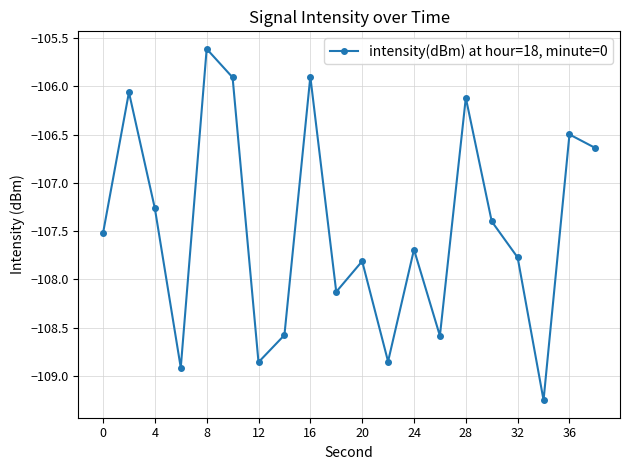

What is the sum of all values?

-2149.4